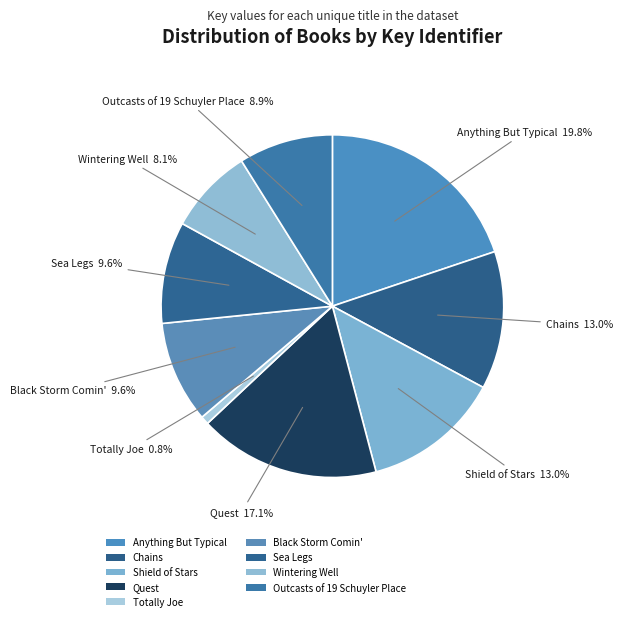

Count the number of slices in the pie.

9